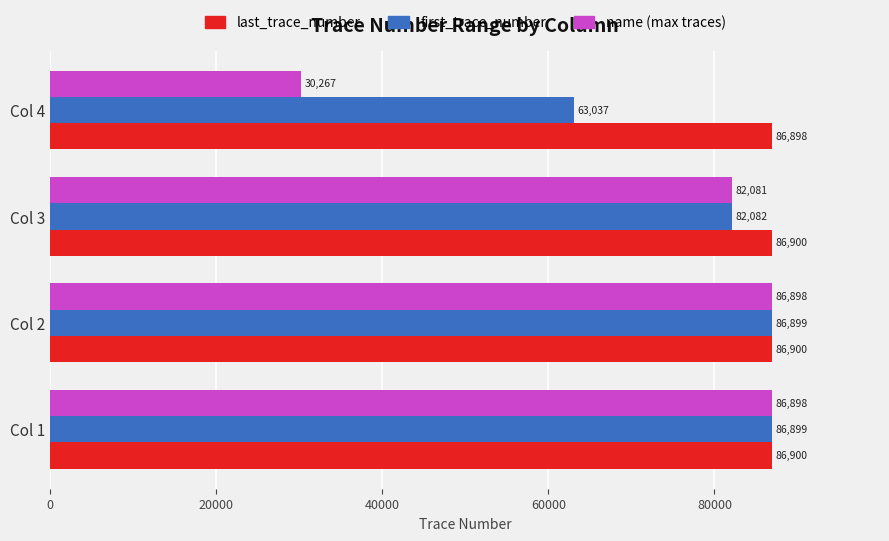

What is the maximum value for name (max traces)?

86898